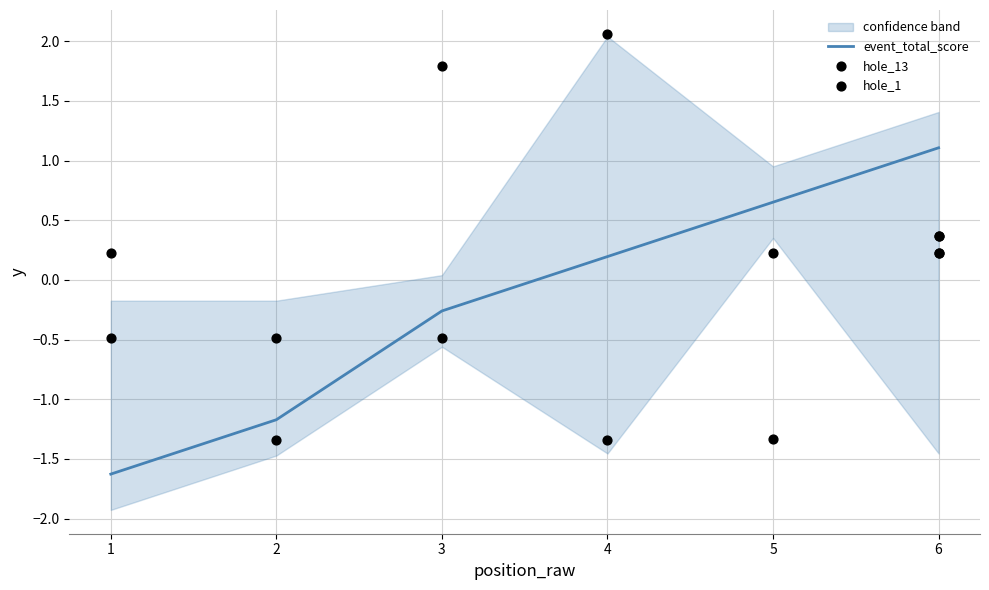

Which series has the largest total across all categories?

event_total_score